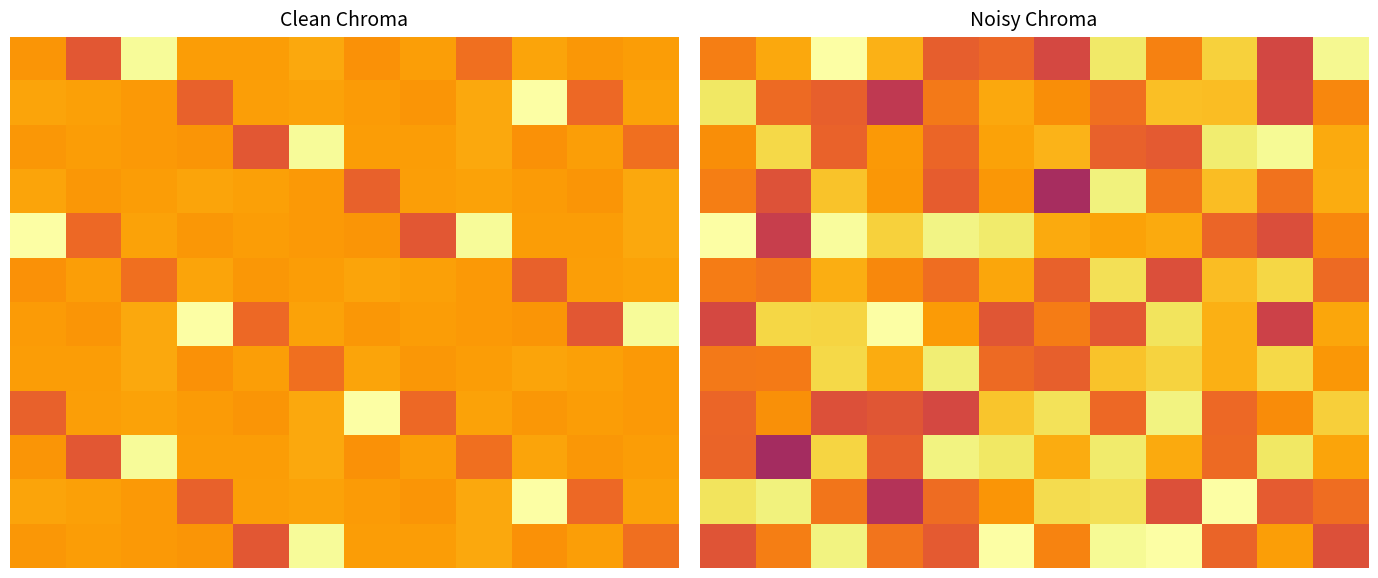

At which category is the sum across all series the highest?

2